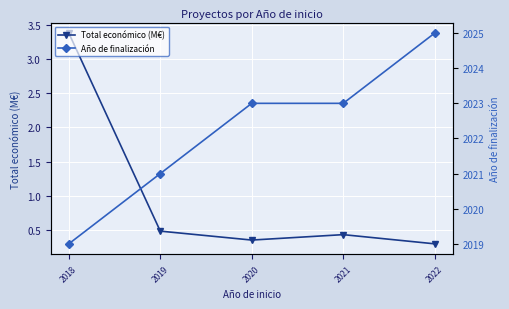

Which label corresponds to the smallest value in the chart?

2022